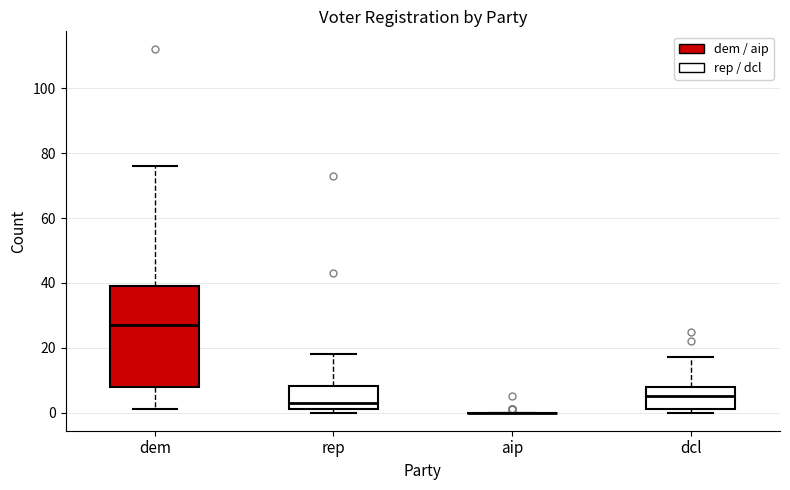

Reading left to right, transcribe this box plot: for each box, give where its median line is, the range the box spans, and where its two whiskers end, as read against the y-axis. The values are not printed on the chart, so give them approximately, as read against the axis.

dem: median 28, box 8 to 40, whiskers 2 to 76
rep: median 4, box 2 to 8, whiskers 0 to 18
aip: box collapsed to a line at 0, whiskers 0 to 0
dcl: median 6, box 2 to 8, whiskers 0 to 18